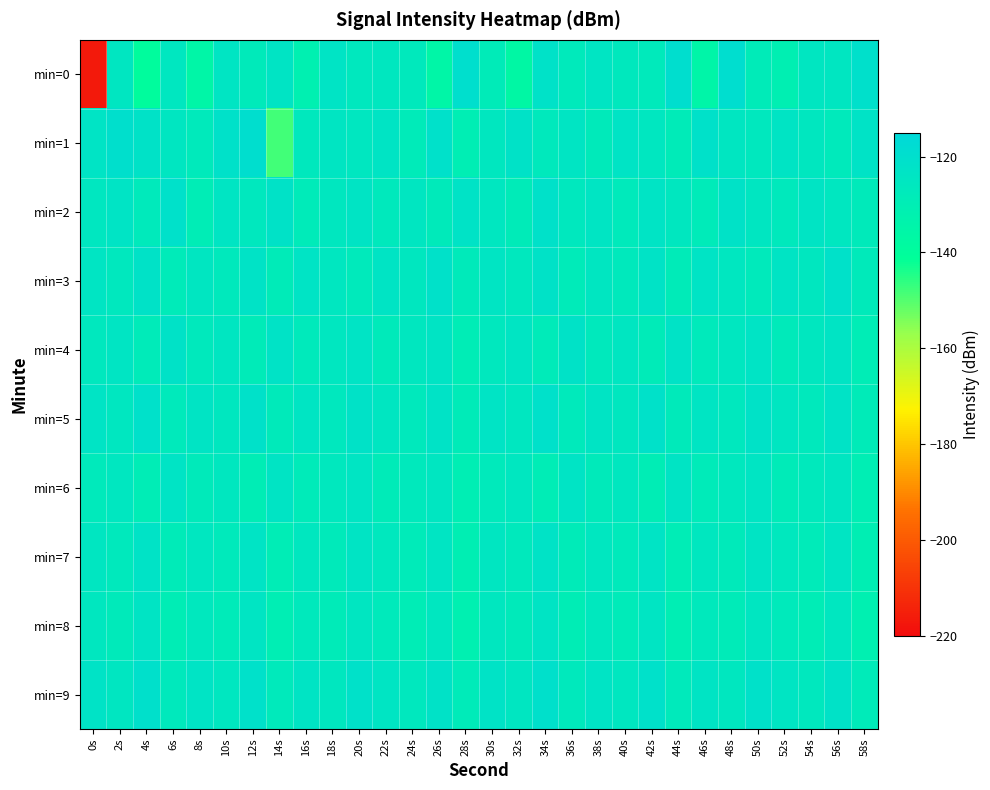

What is the total value across all series at 20s?

-1240.0